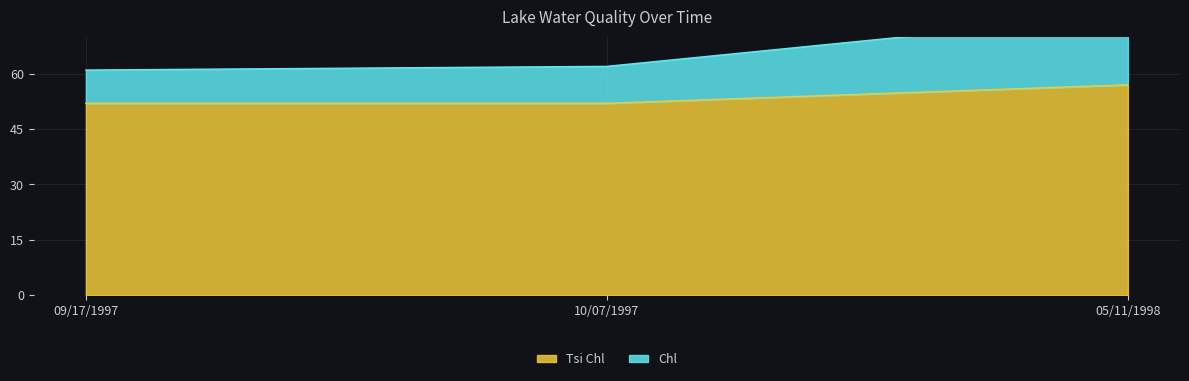

The value of Chl at 09/17/1997 is 61. True or false?

True